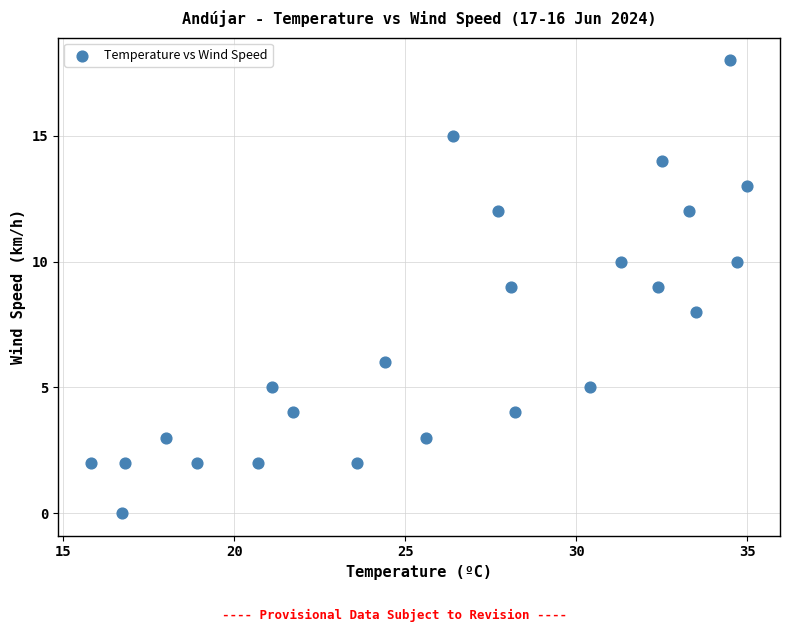

What is the range of Y values (max minus min)?

18